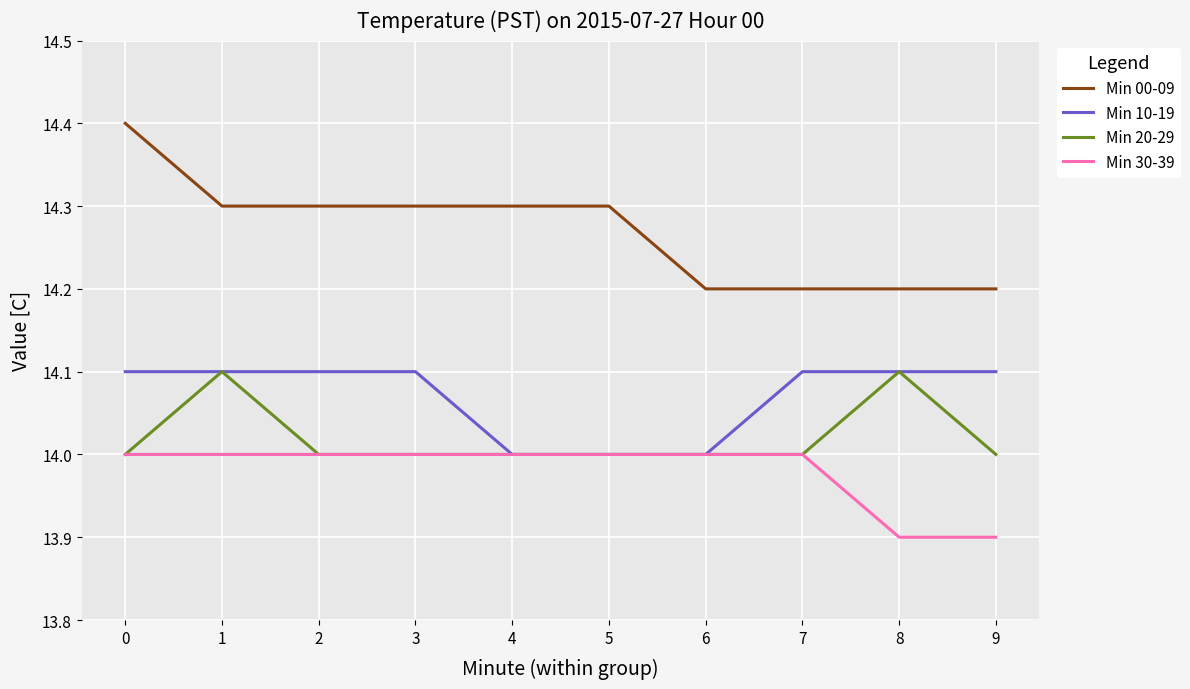

What is the maximum value for Min 20-29?

14.1